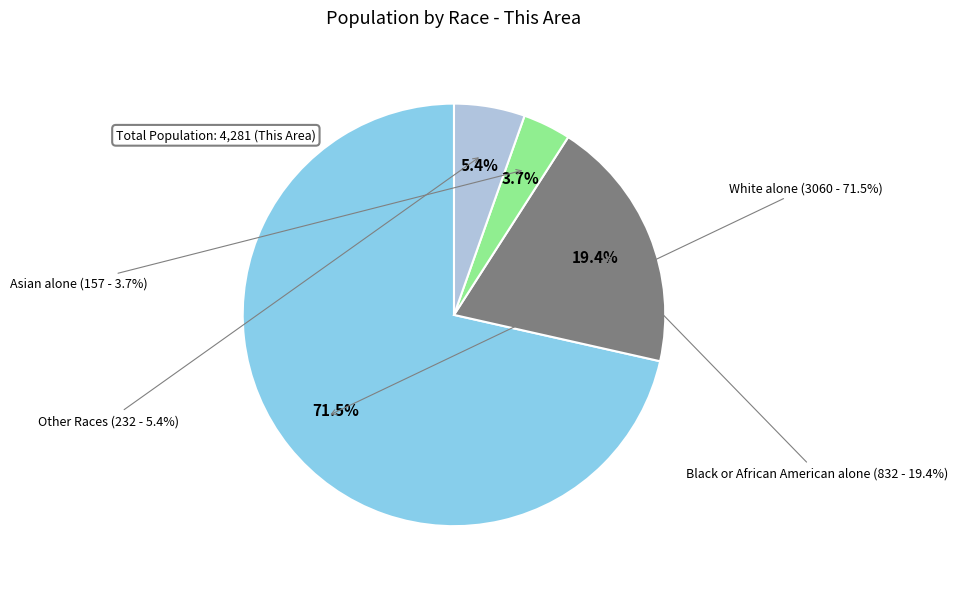

Between Other Races and Asian alone, which is larger?

Other Races